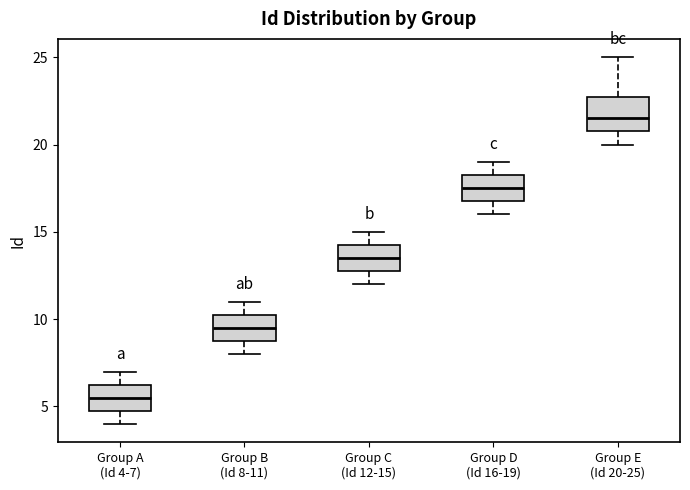

Reading left to right, read every box against the y-axis: the position of its median line, the range the box covers, and the ends of its whiskers. The values are not printed on the chart, so give them approximately, as read against the axis.

Group A (Id 4-7): median 5.5, box 5.0 to 6.5, whiskers 4.0 to 7.0
Group B (Id 8-11): median 9.5, box 9.0 to 10.5, whiskers 8.0 to 11.0
Group C (Id 12-15): median 13.5, box 13.0 to 14.5, whiskers 12.0 to 15.0
Group D (Id 16-19): median 17.5, box 17.0 to 18.5, whiskers 16.0 to 19.0
Group E (Id 20-25): median 21.5, box 21.0 to 23.0, whiskers 20.0 to 25.0